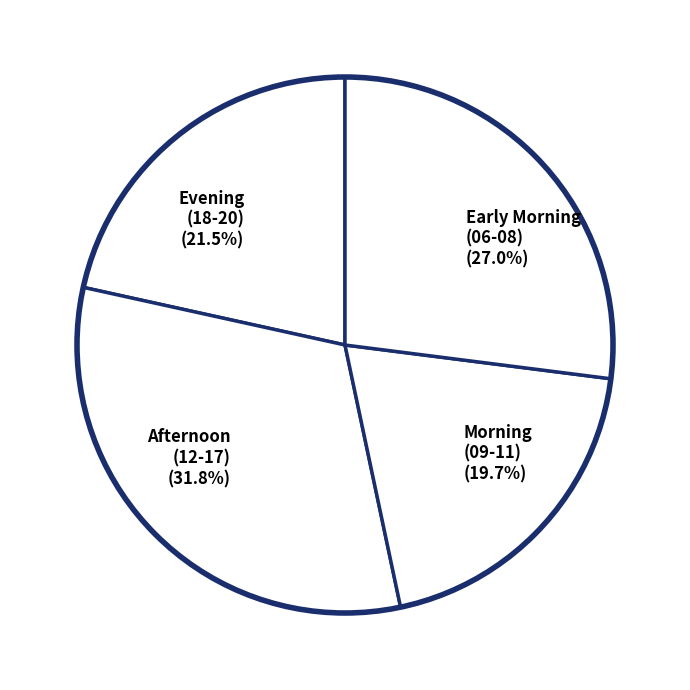

Rank the categories by value from highest to lowest.

Afternoon (12-17) (31.8%), Early Morning (06-08) (27.0%), Evening (18-20) (21.5%), Morning (09-11) (19.7%)